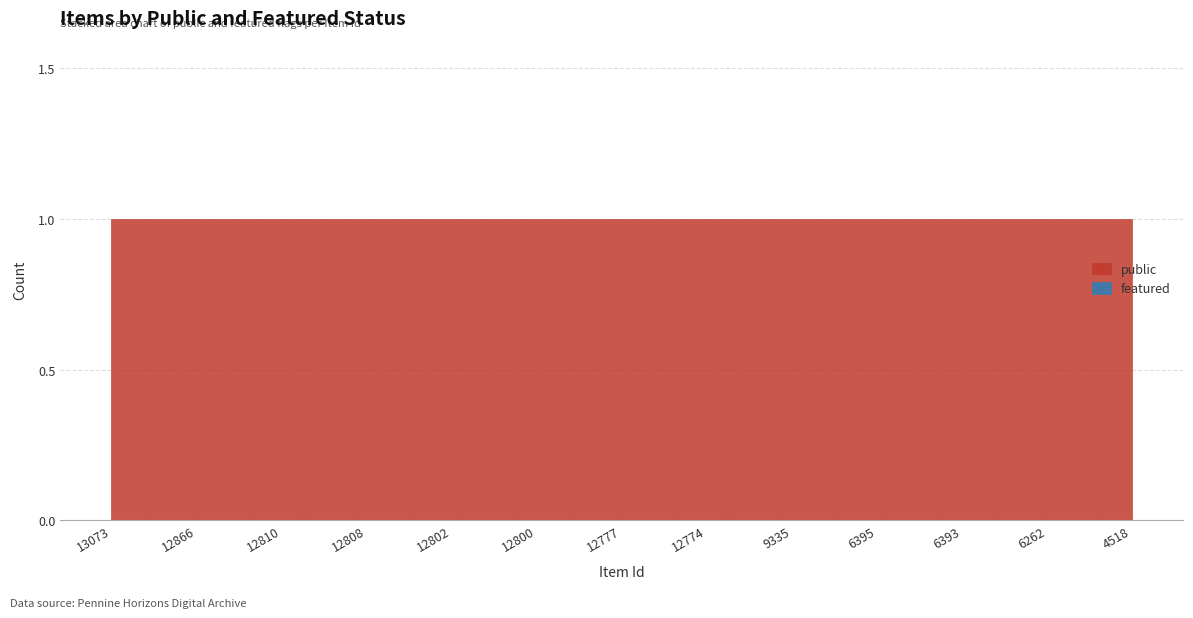

Which label corresponds to the smallest value in the chart?

13073